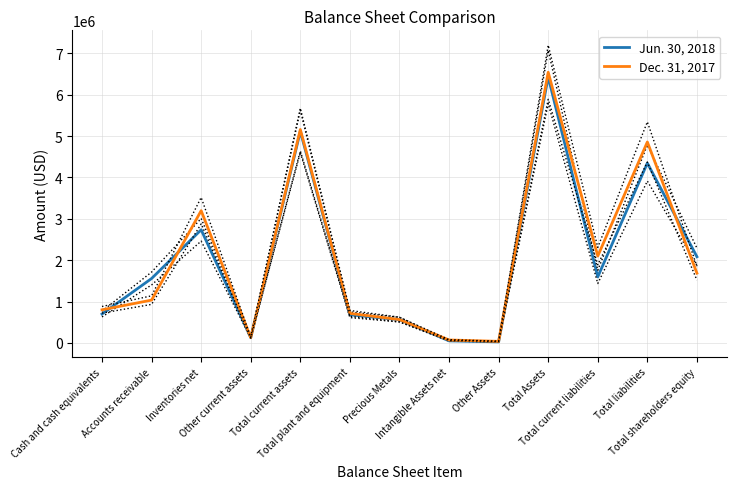

How many times do Jun. 30, 2018 and Dec. 31, 2017 cross each other?

3